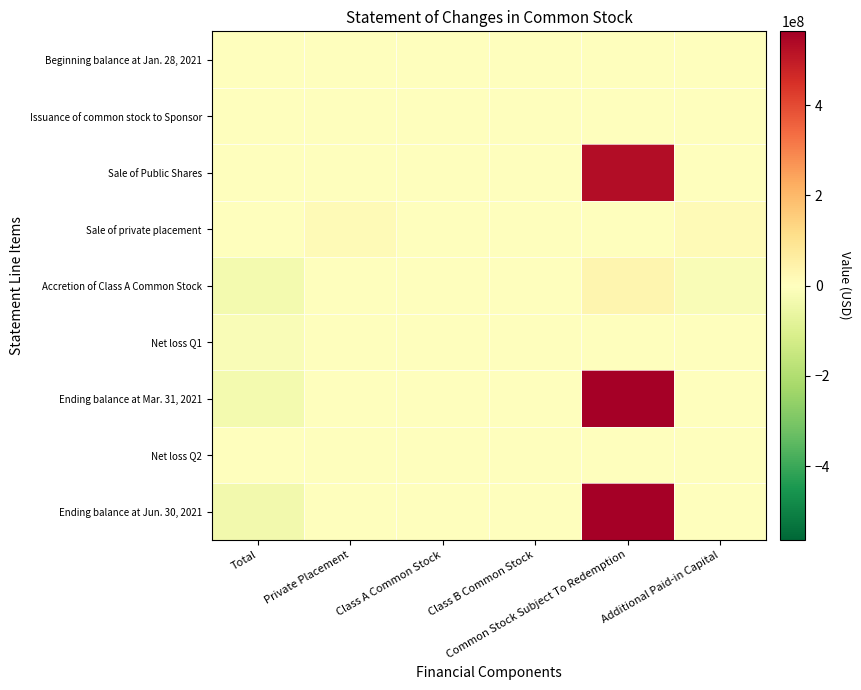

Reading left to right, extract all data points from this chart.

Beginning balance at Jan. 28, 2021: Total=0	Private Placement=0	Class A Common Stock=0	Class B Common Stock=0	Common Stock Subject To Redemption=0	Additional Paid-in Capital=0
Issuance of common stock to Sponsor: Total=12500	Private Placement=0	Class A Common Stock=0	Class B Common Stock=500	Common Stock Subject To Redemption=0	Additional Paid-in Capital=12000
Sale of Public Shares: Total=0	Private Placement=0	Class A Common Stock=0	Class B Common Stock=0	Common Stock Subject To Redemption=531596916	Additional Paid-in Capital=0
Sale of private placement: Total=0	Private Placement=14266050	Class A Common Stock=0	Class B Common Stock=143	Common Stock Subject To Redemption=0	Additional Paid-in Capital=14265907
Accretion of Class A Common Stock: Total=-31705310	Private Placement=0	Class A Common Stock=0	Class B Common Stock=0	Common Stock Subject To Redemption=31705310	Additional Paid-in Capital=-14277907
Net loss Q1: Total=-17233302	Private Placement=0	Class A Common Stock=0	Class B Common Stock=0	Common Stock Subject To Redemption=0	Additional Paid-in Capital=0
Ending balance at Mar. 31, 2021: Total=-34660062	Private Placement=0	Class A Common Stock=143	Class B Common Stock=500	Common Stock Subject To Redemption=563302226	Additional Paid-in Capital=0
Net loss Q2: Total=-4386646	Private Placement=0	Class A Common Stock=-214965	Class B Common Stock=-753414	Common Stock Subject To Redemption=-3418267	Additional Paid-in Capital=0
Ending balance at Jun. 30, 2021: Total=-39046708	Private Placement=0	Class A Common Stock=143	Class B Common Stock=500	Common Stock Subject To Redemption=563302226	Additional Paid-in Capital=0